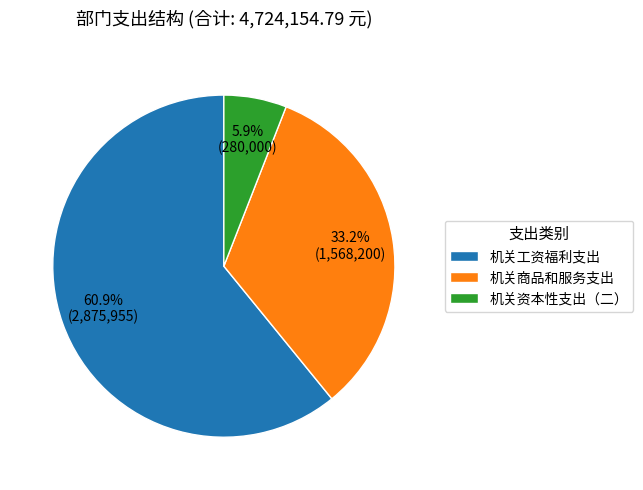

Is it true that 机关资本性支出（二） is 6% of the pie?

True